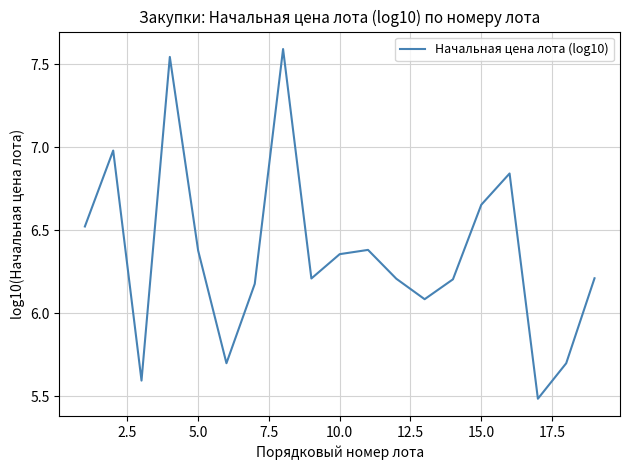

What is the sum of all values?

120.8